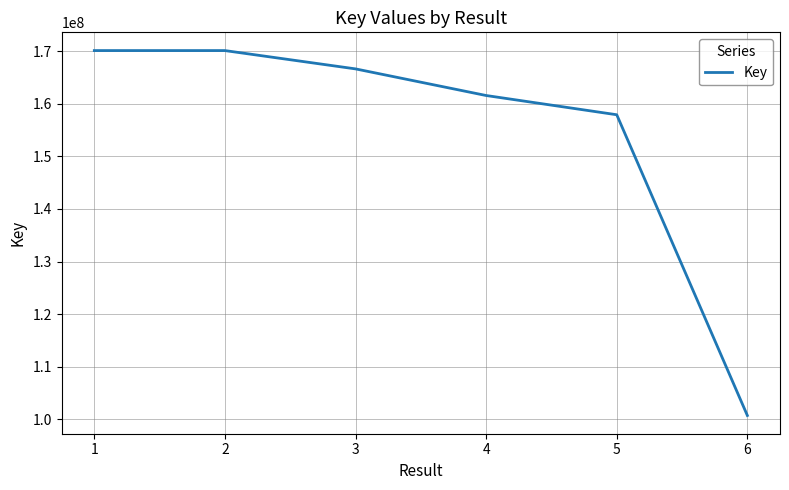

What is the difference between the maximum and minimum values?

69338358